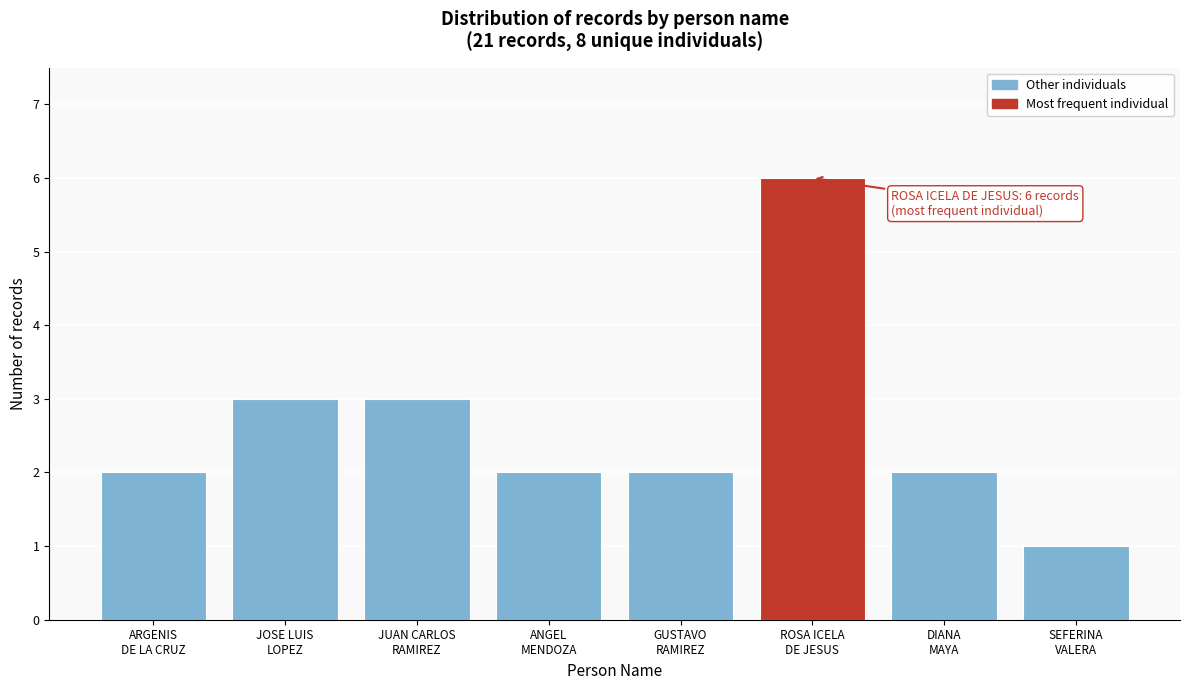

Reading right to left, list all the values displayed in this chart.

1	2	6	2	2	3	3	2